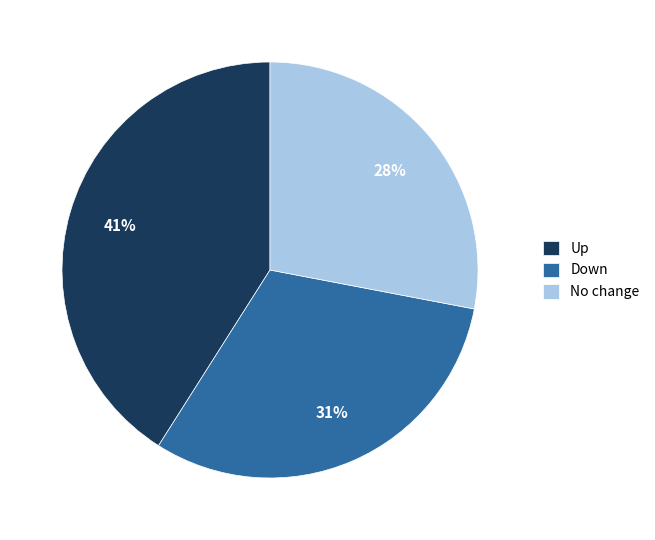

The No change slice represents 28% of the pie. True or false?

True